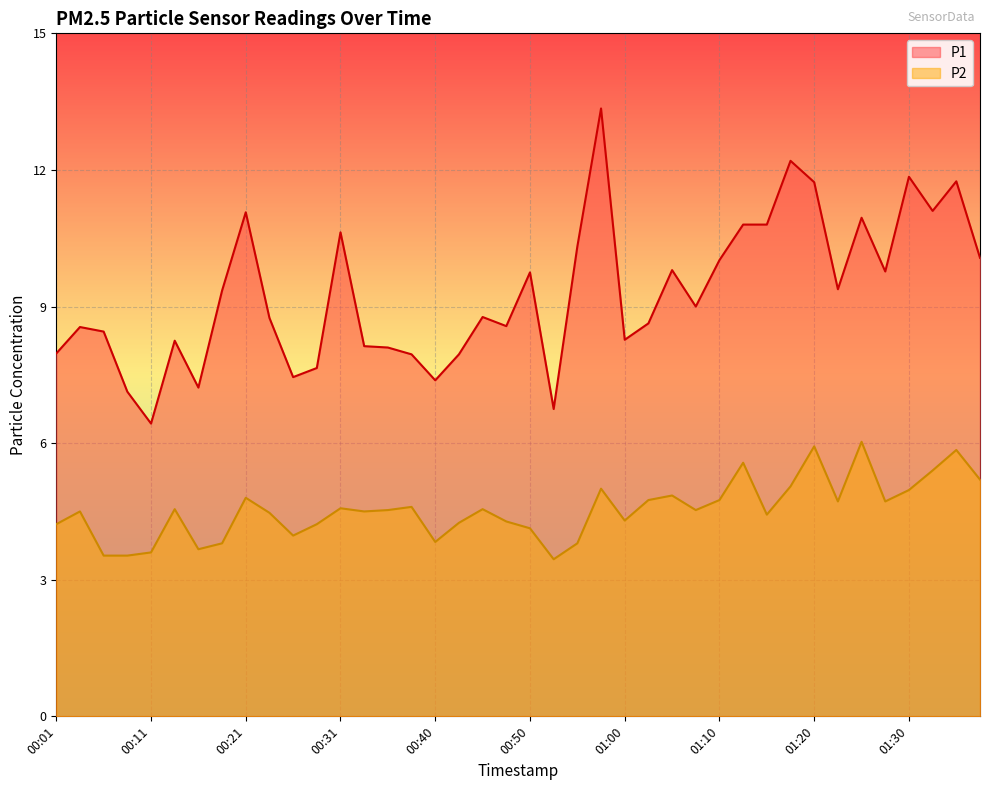

Count the number of categories in the chart.

40